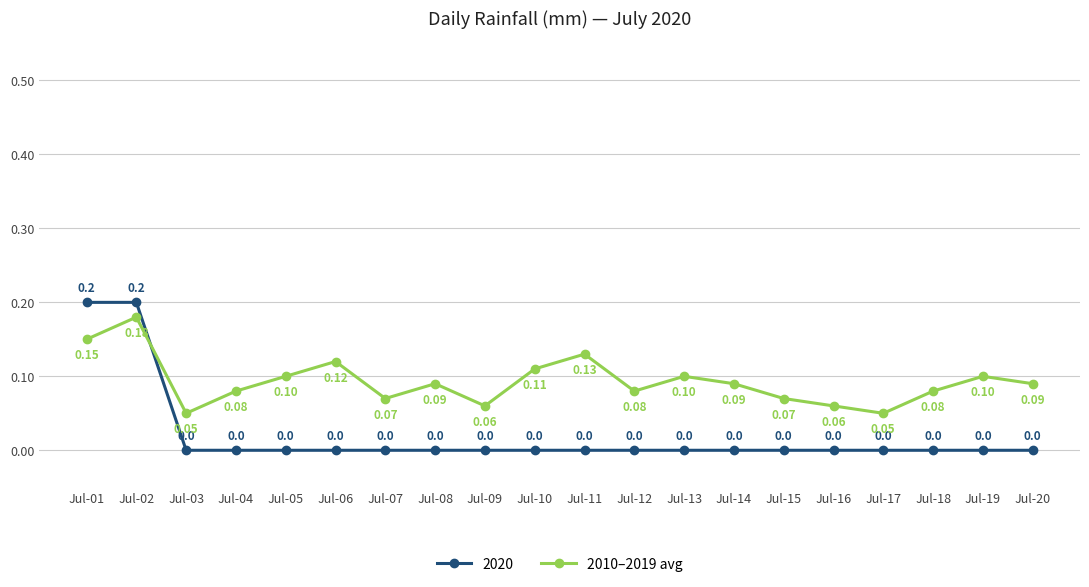

Count the number of categories in the chart.

20